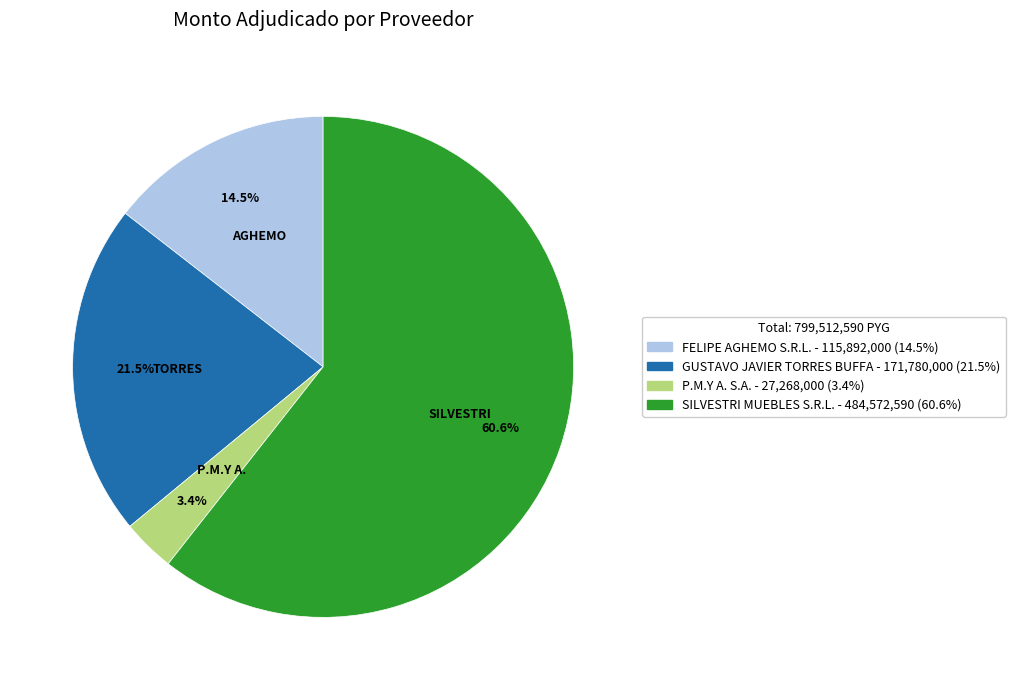

To the nearest percent, what portion does SILVESTRI MUEBLES S.R.L. represent?

61%